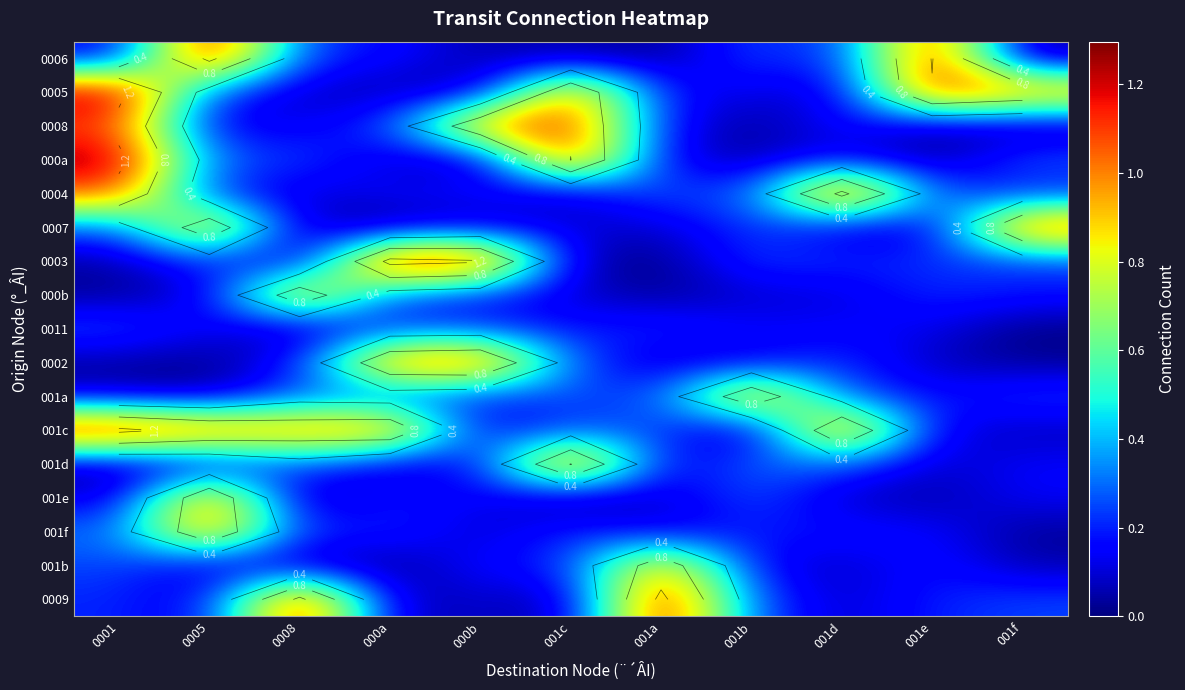

Is the value of 0011 at 001c greater than the value of 0006 at 0008?

No